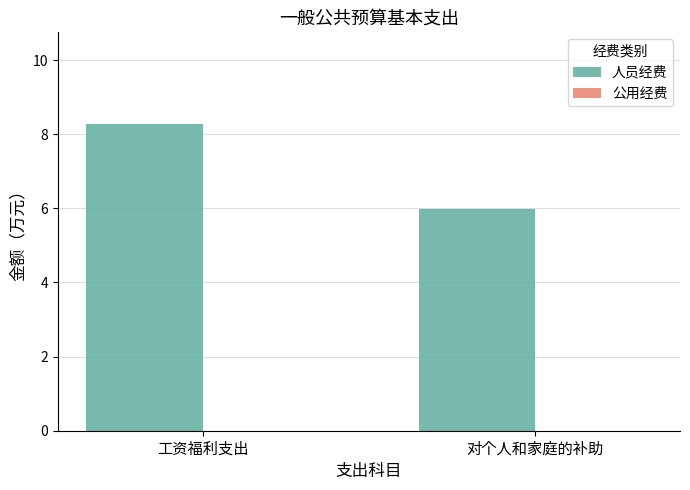

Rank the categories by value from lowest to highest.

对个人和家庭的补助, 工资福利支出